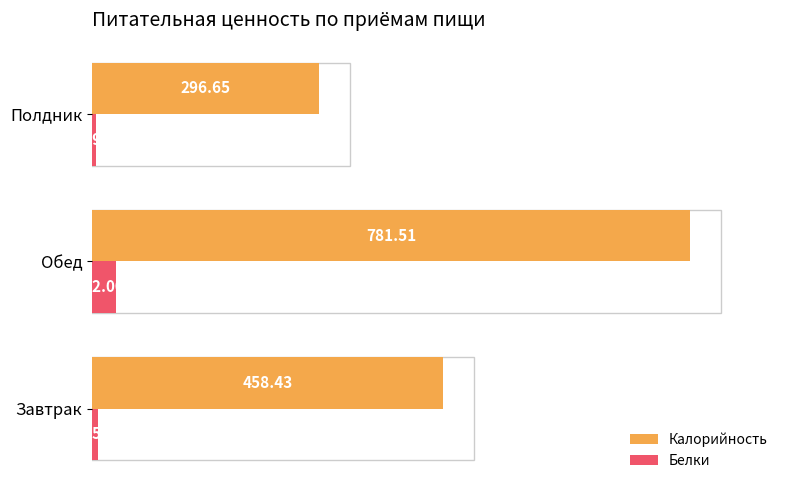

Which category has the lowest value across all series?

Полдник